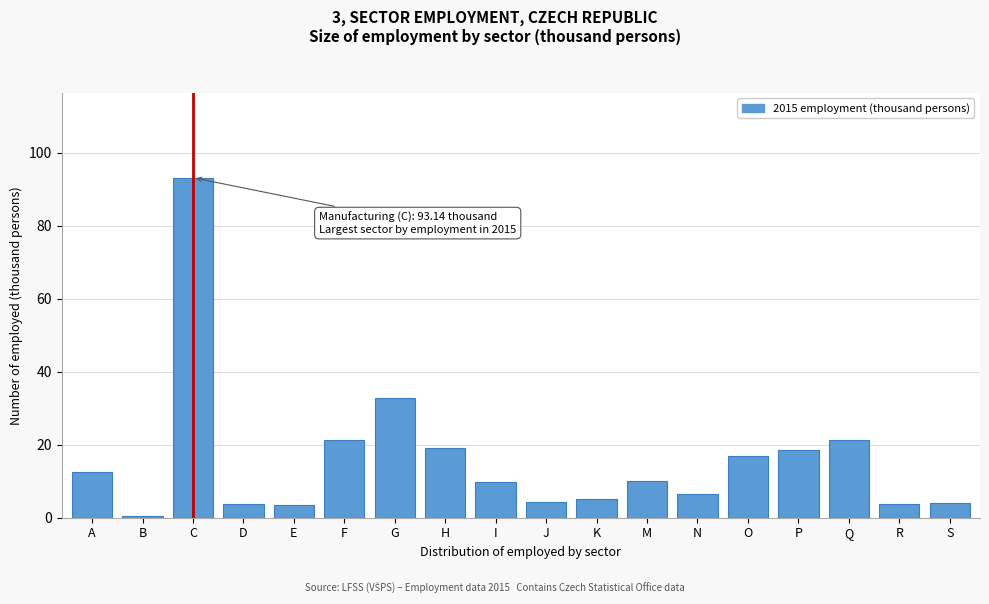

What is the average value?

15.9